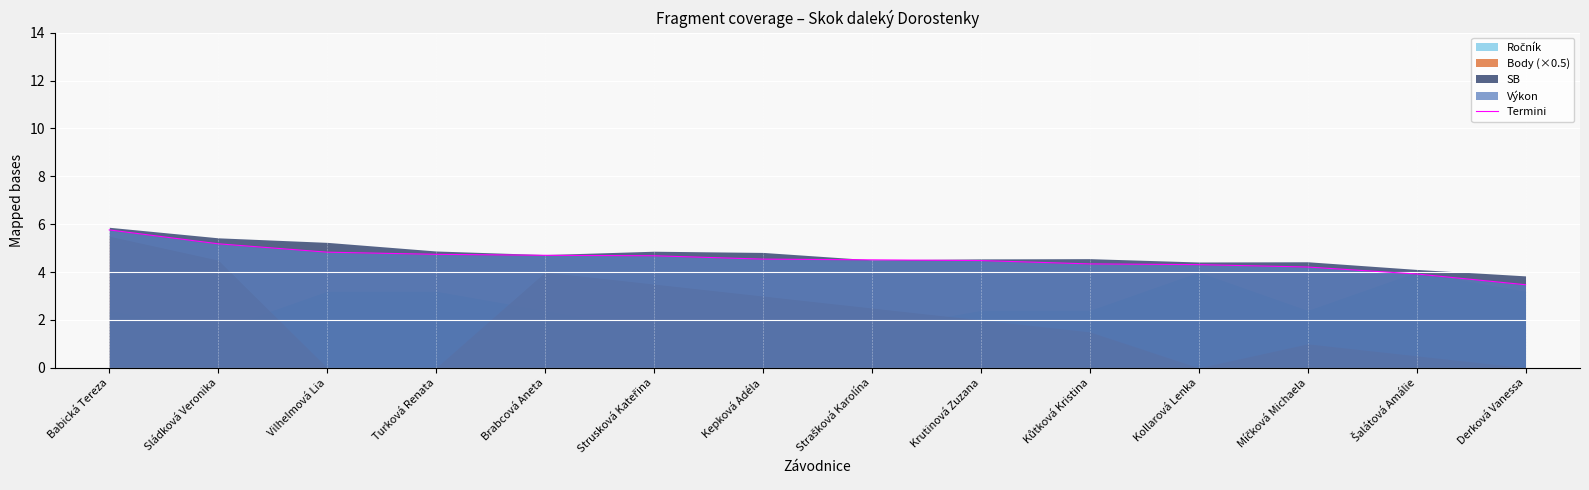

The value of Termini at Krutinová Zuzana is 4.5. True or false?

True